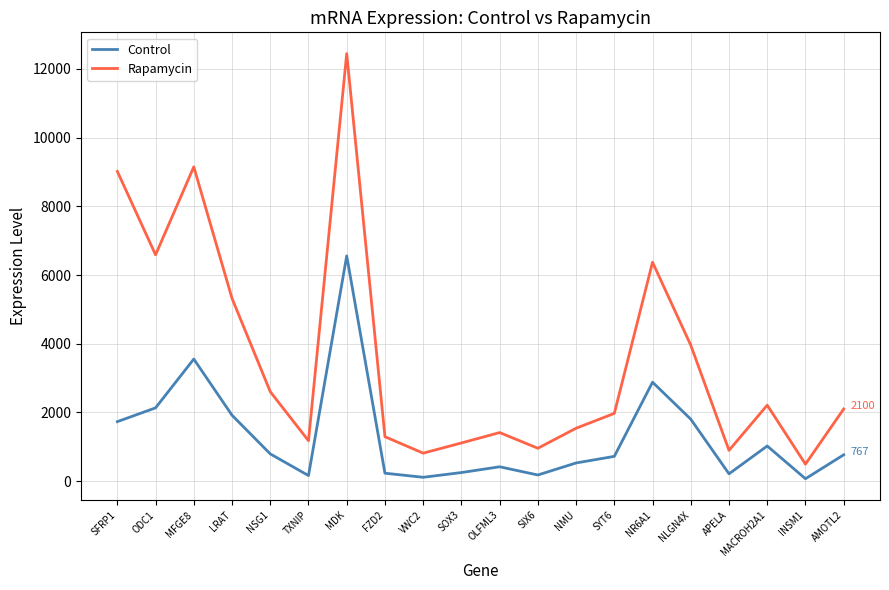

What is the sum of the Control values at APELA and SOX3?

465